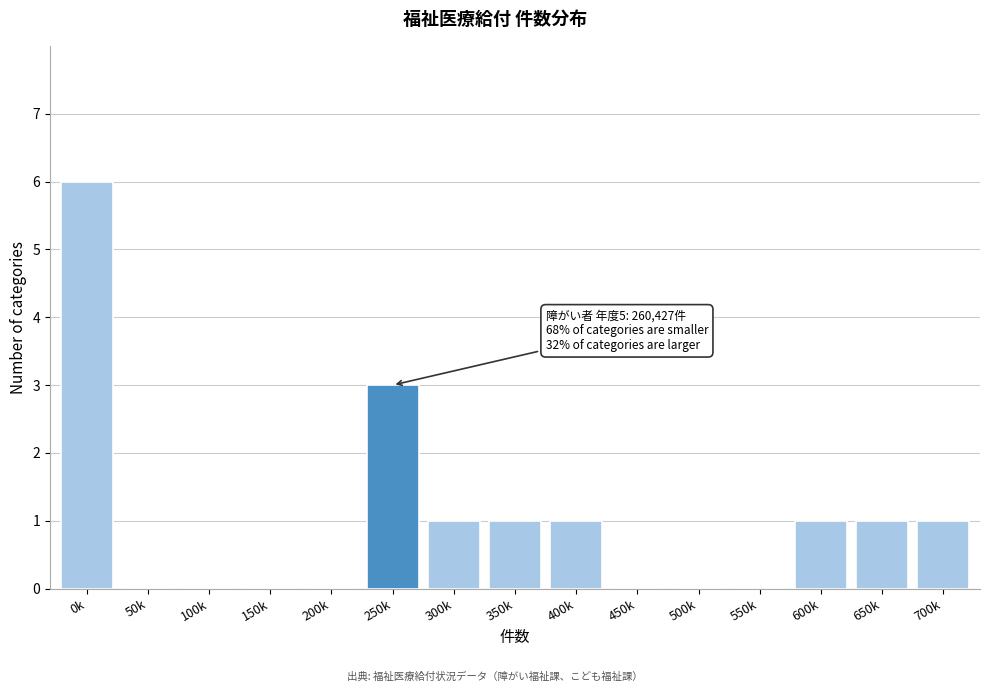

Reading left to right, list all the values displayed in this chart.

0k=6	50k=0	100k=0	150k=0	200k=0	250k=3	300k=1	350k=1	400k=1	450k=0	500k=0	550k=0	600k=1	650k=1	700k=1